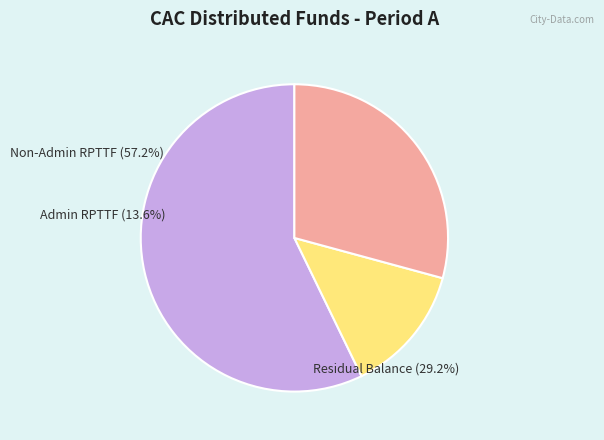

To the nearest percent, what is the difference between the CacDistributedRpttfNonAdminPeriodA and CacResidualBalancePeriodA slice percentages?

28%